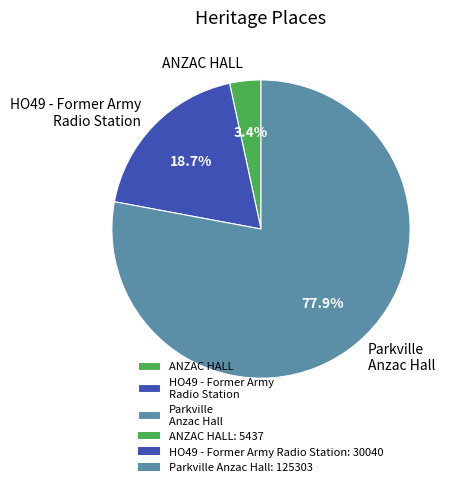

What is the total percentage of Parkville Anzac Hall and ANZAC HALL?

81.3%